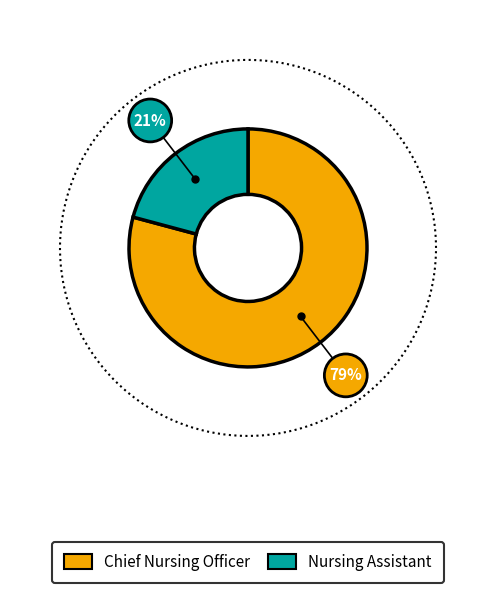

Does any single category account for the majority?

Yes